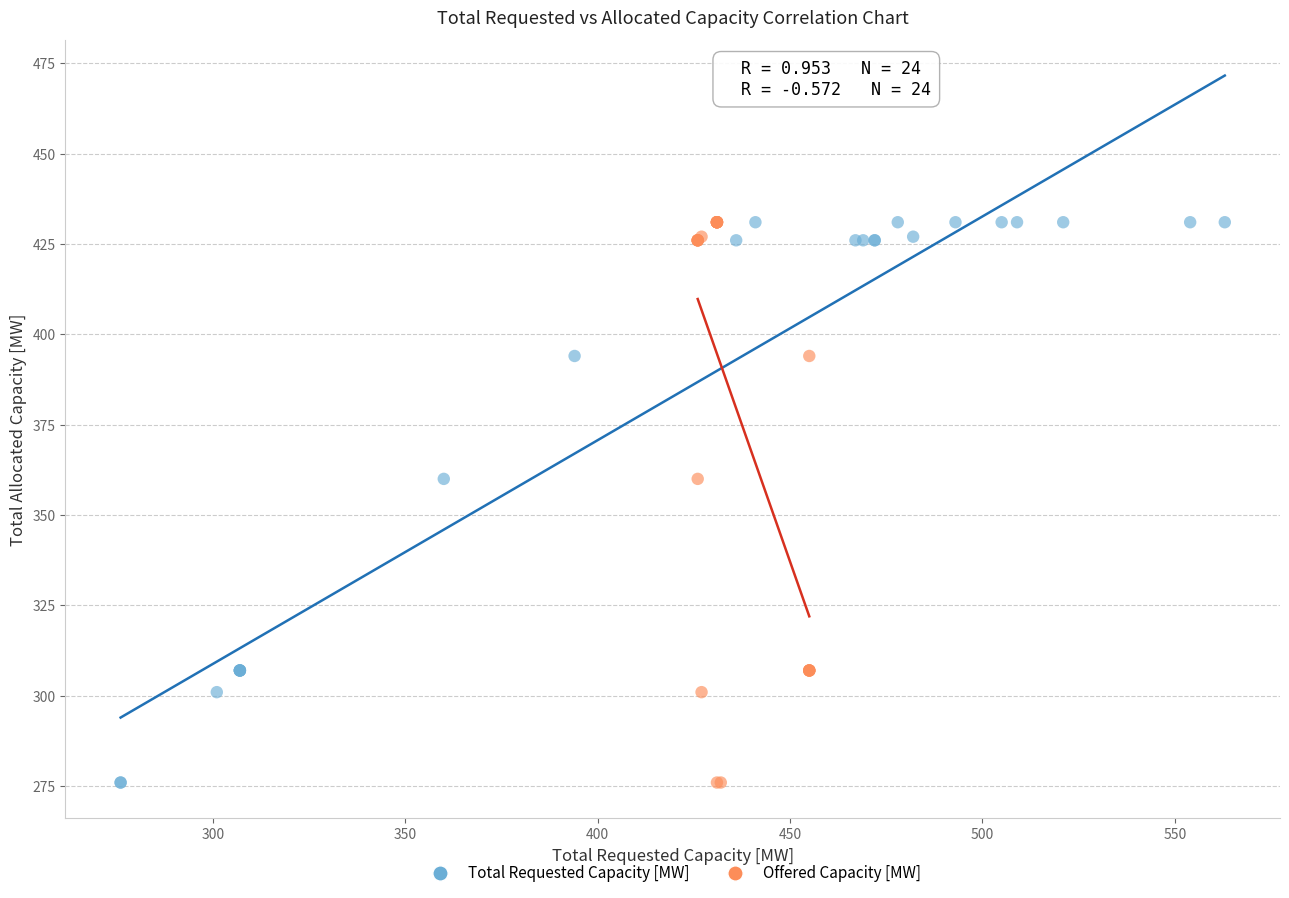

What are all the series names shown in the legend?

Total Requested Capacity [MW], Offered Capacity [MW]